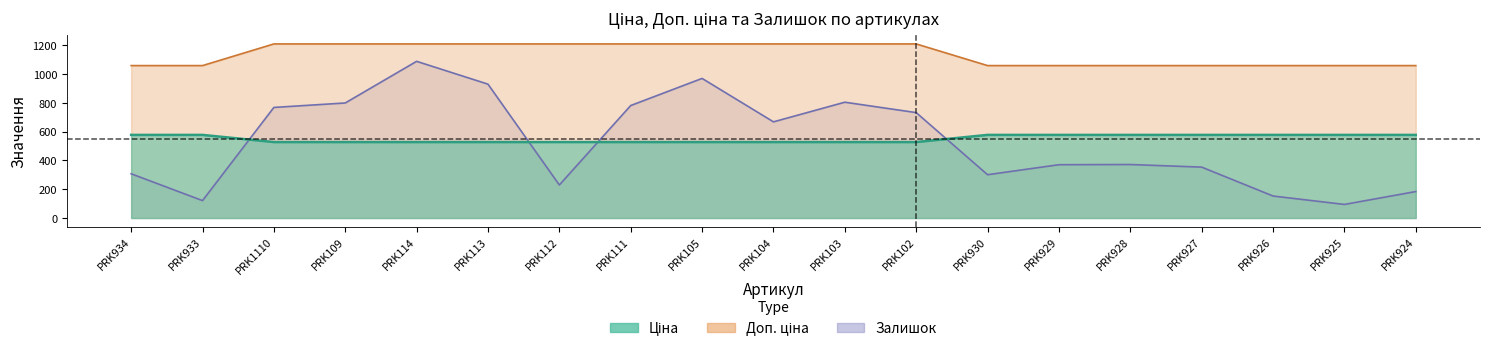

Reading left to right, what are all the values shown in this chart?

Ціна: PRK934=1060.0	PRK933=1060.0	PRK1110=1210.7	PRK109=1210.7	PRK114=1210.7	PRK113=1210.7	PRK112=1210.7	PRK111=1210.7	PRK105=1210.7	PRK104=1210.7	PRK103=1210.7	PRK102=1210.7	PRK930=1060.0	PRK929=1060.0	PRK928=1060.0	PRK927=1060.0	PRK926=1060.0	PRK925=1060.0	PRK924=1060.0
Доп. ціна: PRK934=578.1	PRK933=578.1	PRK1110=528.2	PRK109=528.2	PRK114=528.2	PRK113=528.2	PRK112=528.2	PRK111=528.2	PRK105=528.2	PRK104=528.2	PRK103=528.2	PRK102=528.2	PRK930=578.1	PRK929=578.1	PRK928=578.1	PRK927=578.1	PRK926=578.1	PRK925=578.1	PRK924=578.1
Залишок: PRK934=307.8	PRK933=121.1	PRK1110=769.0	PRK109=800.0	PRK114=1089.6	PRK113=930.8	PRK112=229.7	PRK111=782.3	PRK105=970.8	PRK104=668.8	PRK103=805.3	PRK102=733.1	PRK930=301.1	PRK929=370.7	PRK928=372.1	PRK927=353.9	PRK926=153.0	PRK925=94.5	PRK924=184.0